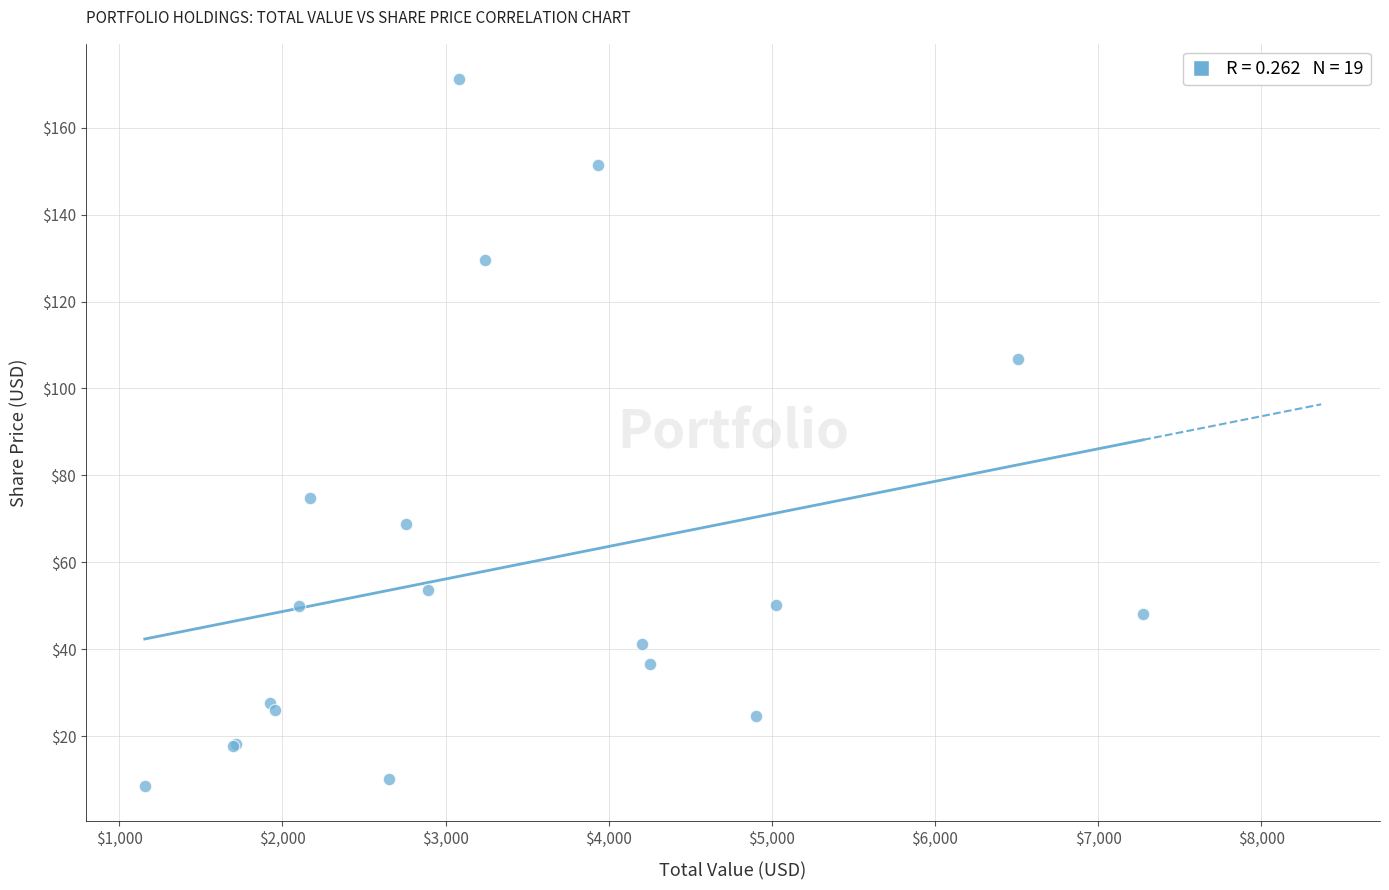

What Y value in the scatter plot is closest to 89?

74.8